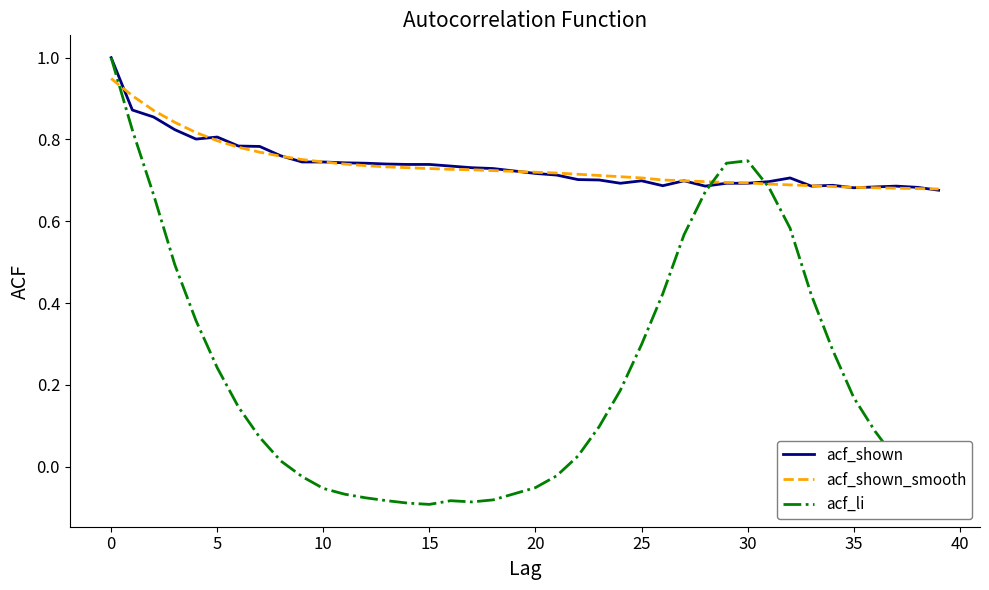

Which series has the largest range (max minus min)?

acf_li